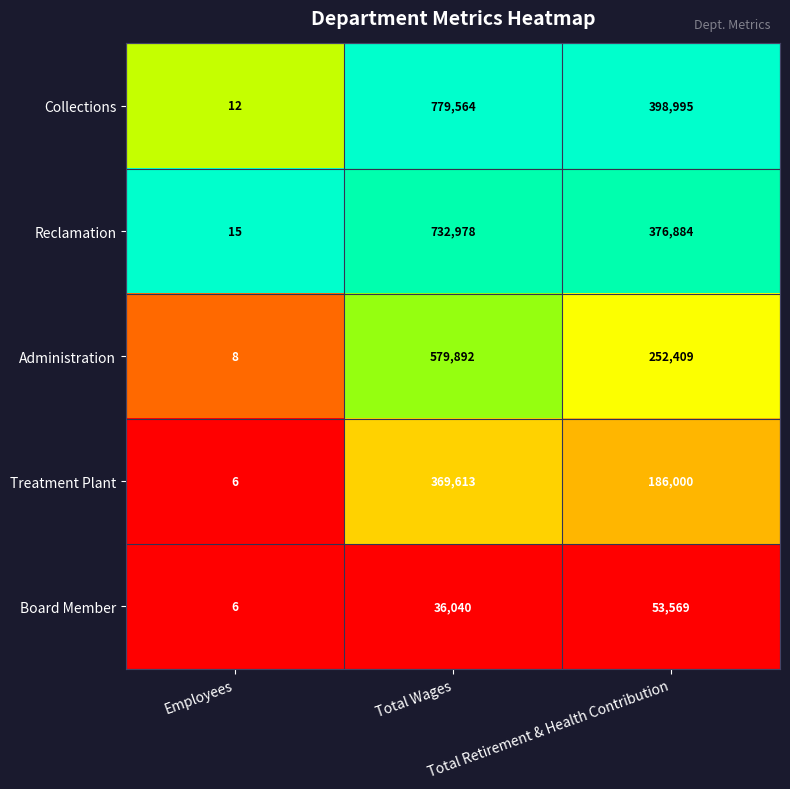

How many Administration values are between 8 and 579892?

3